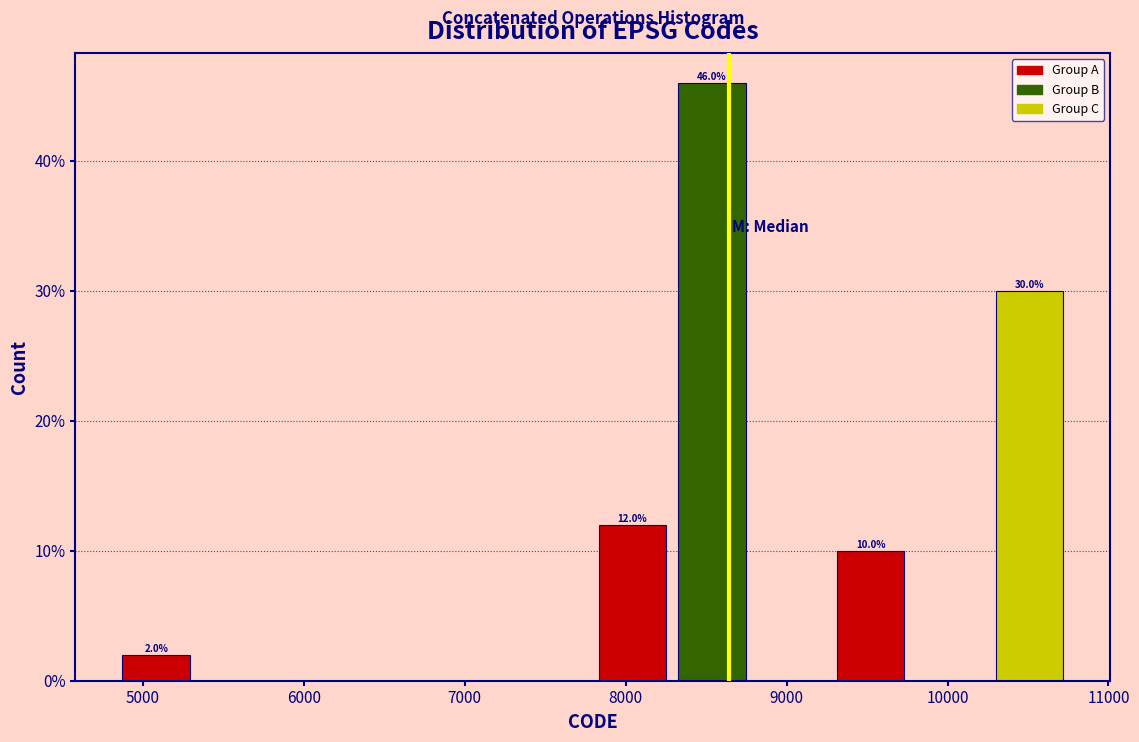

Which range on the x-axis has the tallest bar?

8300 to 8800